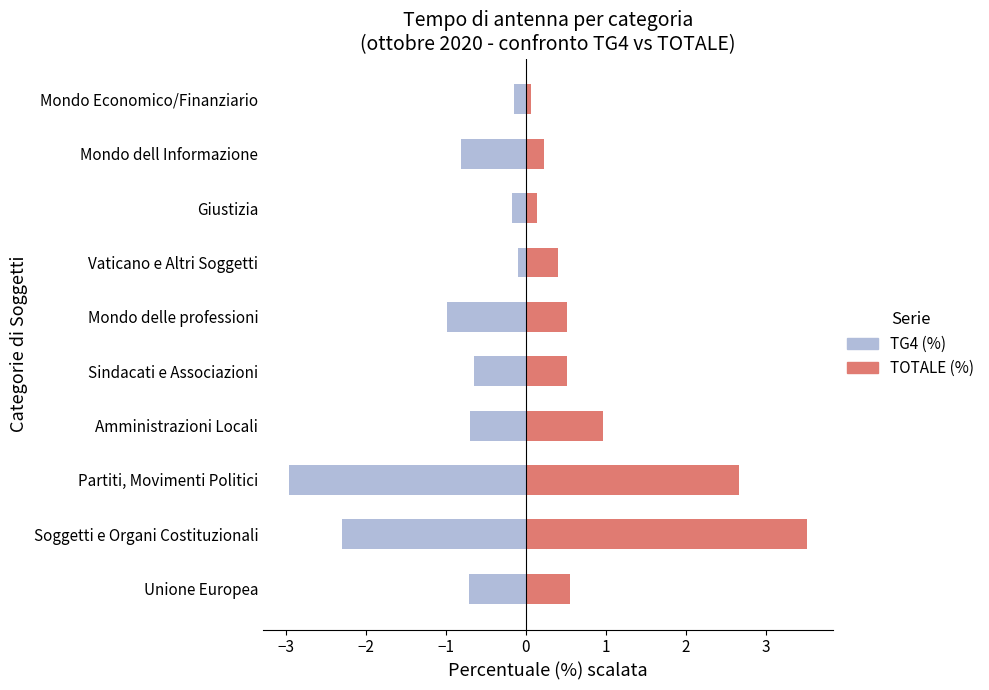

What are all the series names shown in the legend?

TG4, TOTALE